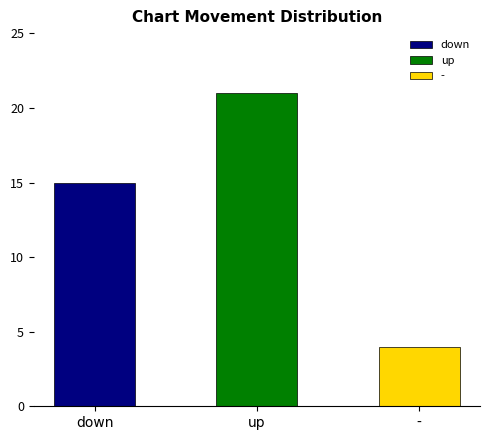

What is the approximate value at -?

4